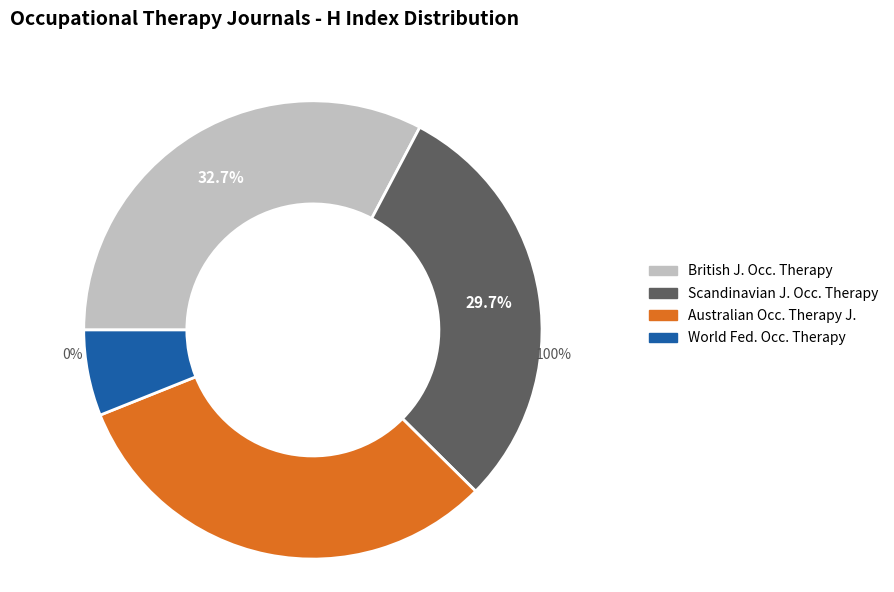

What is the change in value from Australian Occupational Therapy Journal to World Federation of Occupational Therapy?

-42